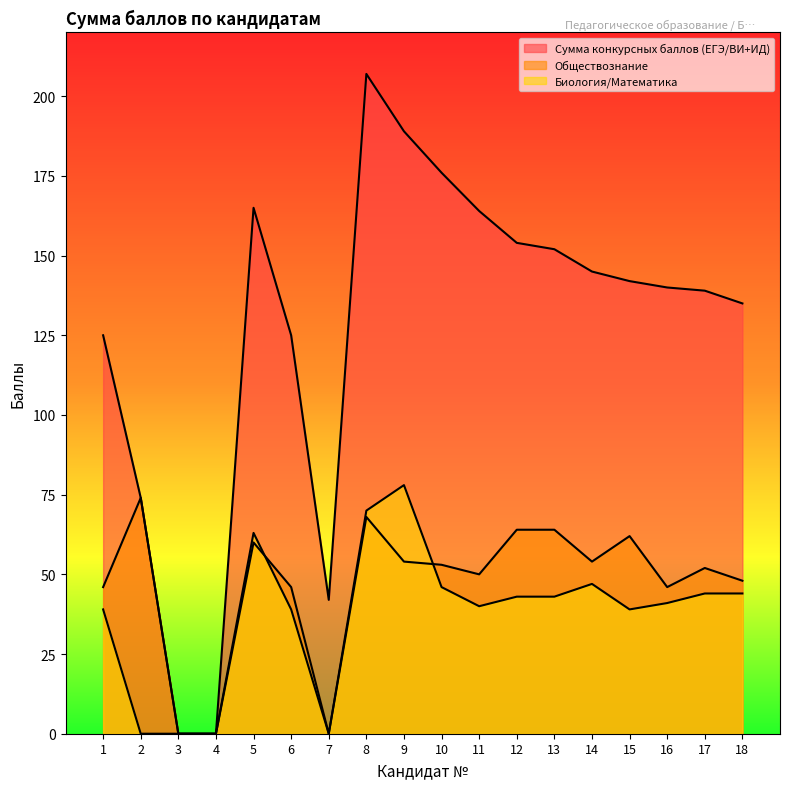

Rank the series by their maximum value, from lowest to highest.

Обществознание, Биология/Математика, Сумма конкурсных баллов (ЕГЭ/ВИ+ИД)